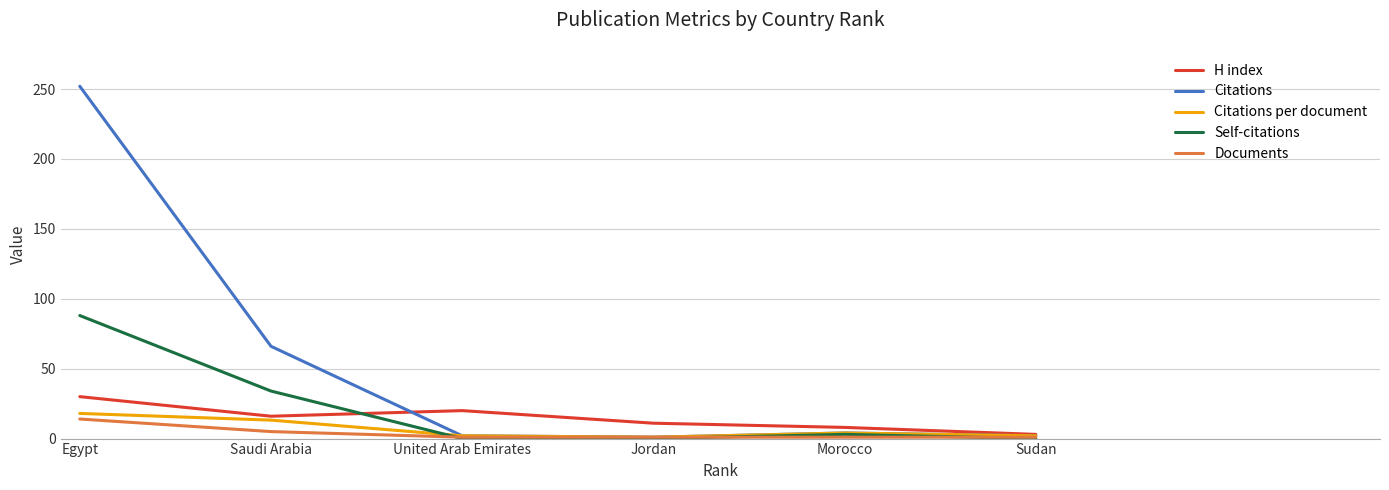

Which series has the largest range (max minus min)?

Citations